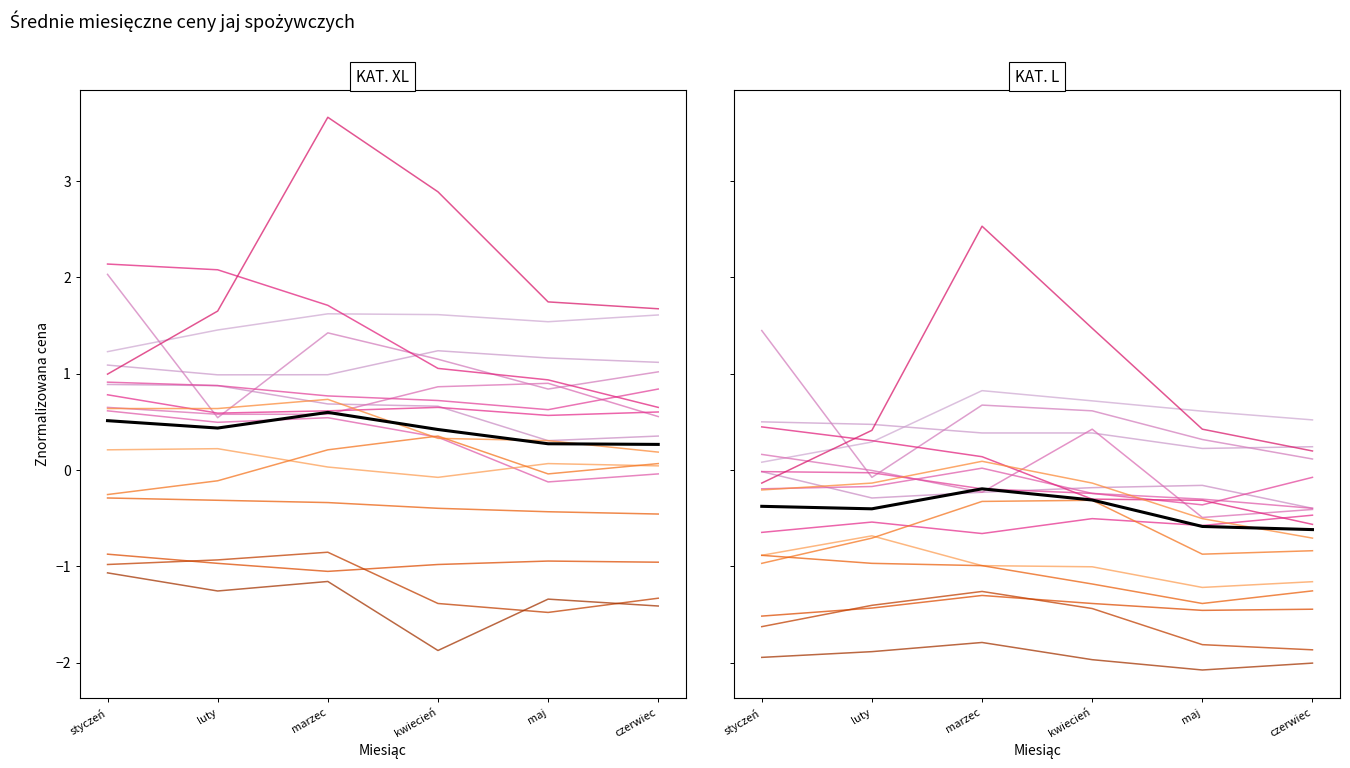

List the labels in order of value, largest first.

marzec, kwiecień, styczeń, luty, maj, czerwiec